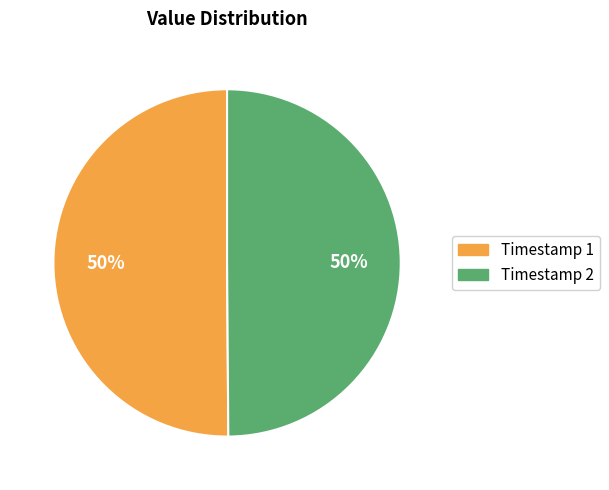

To the nearest percent, what is the average slice percentage?

50%